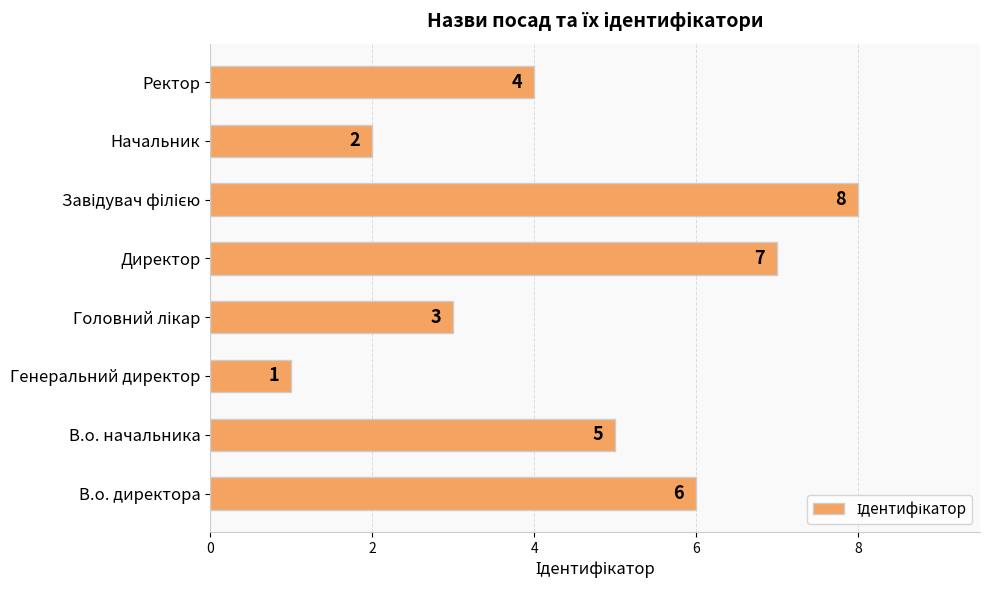

Reading bottom to top, extract all data points from this chart.

6	5	1	3	7	8	2	4